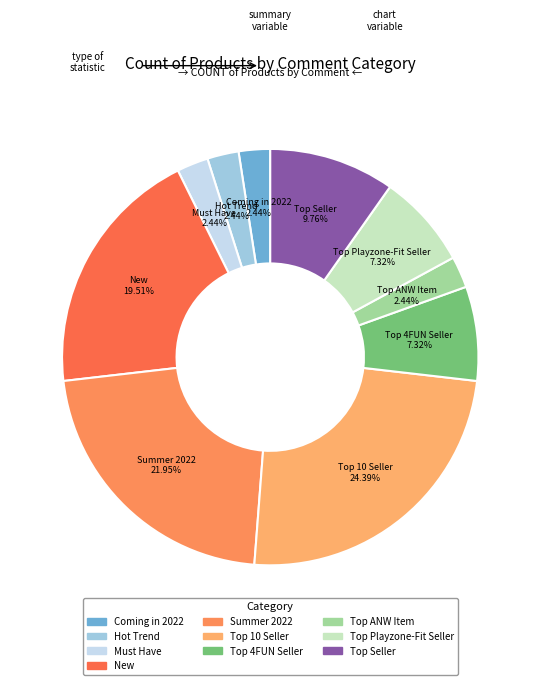

Is there a majority slice in this chart?

No